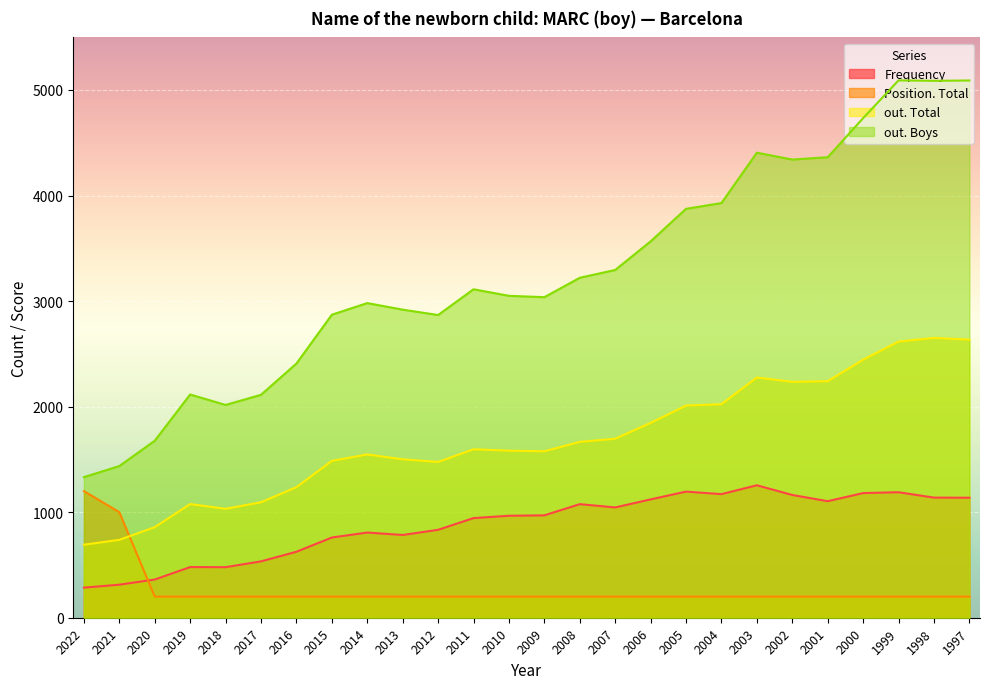

Rank the series by their maximum value, from lowest to highest.

Position. Total, Frequency, out. Total, out. Boys